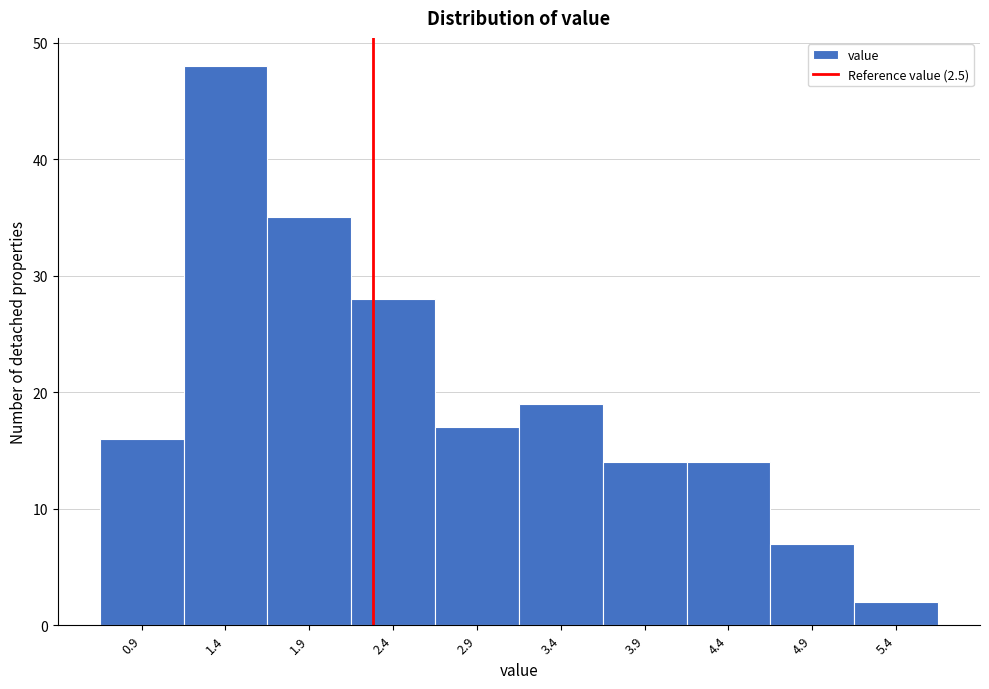

Reading left to right, transcribe all the data shown in this chart.

0.9=16	1.4=48	1.9=35	2.4=28	2.9=17	3.4=19	3.9=14	4.4=14	4.9=7	5.4=2